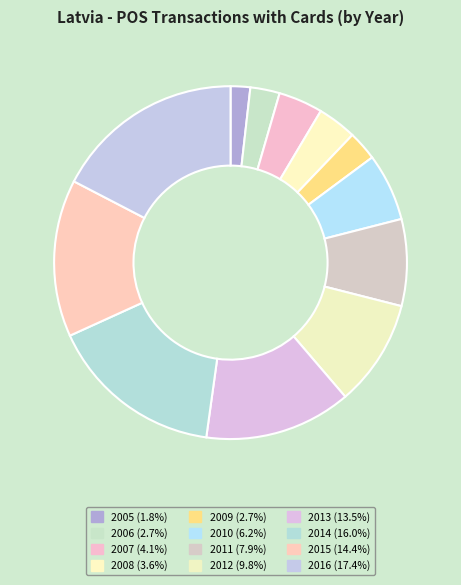

Count the number of slices in the pie.

12